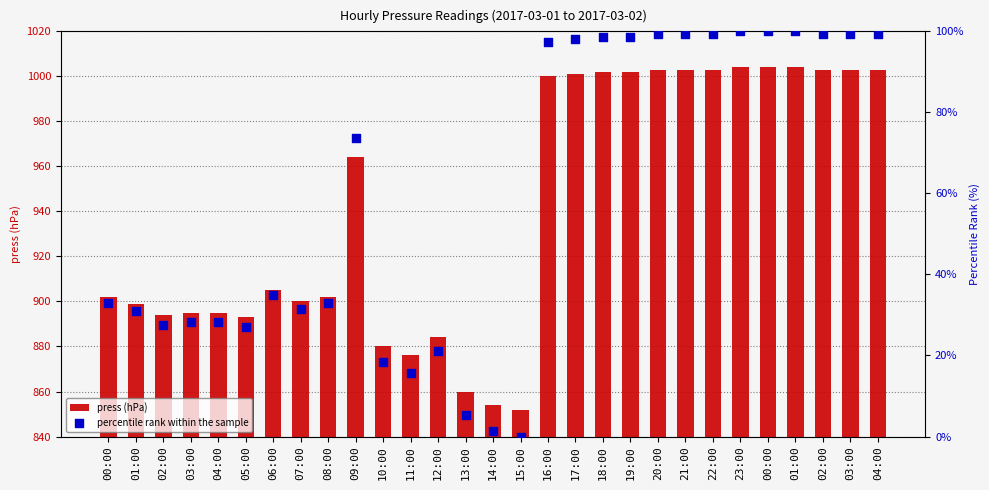

What is the total value across all series at 18:00?

1100.7